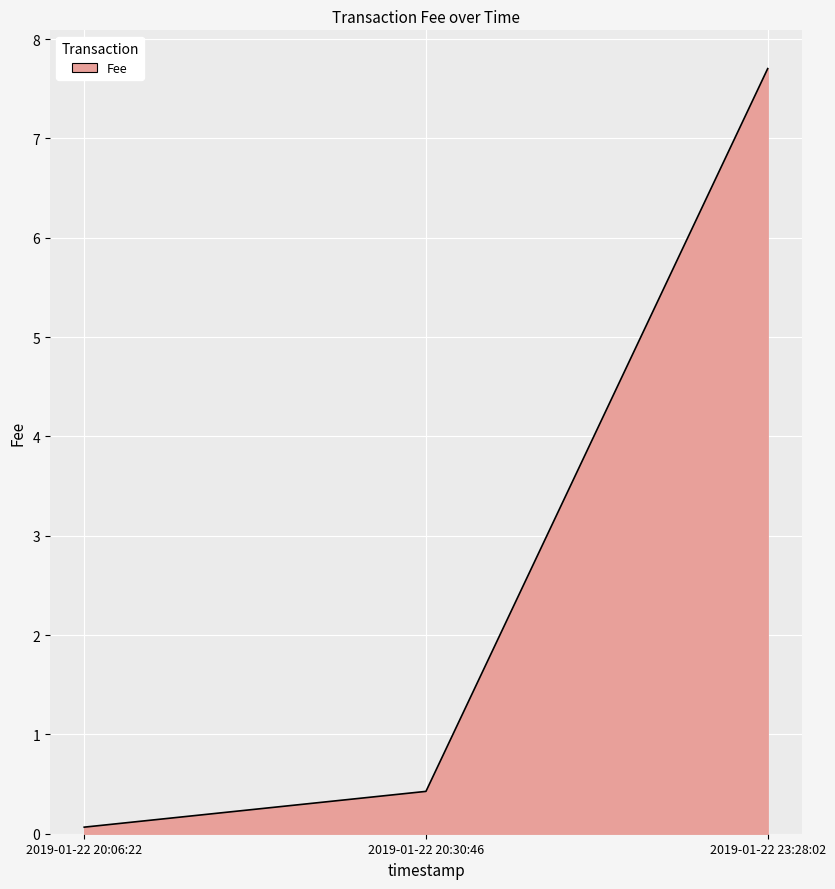

Reading left to right, what are all the values shown in this chart?

0.1	0.4	7.7